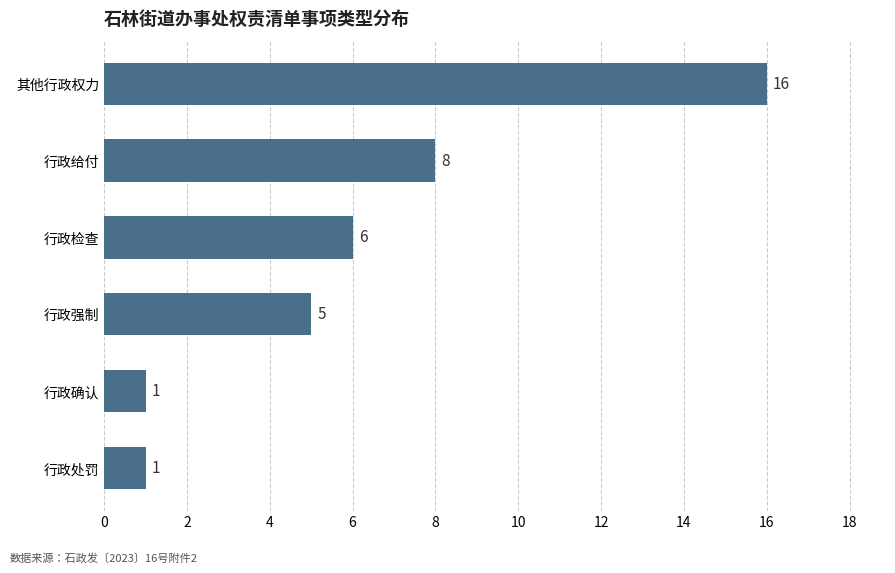

At which category does the chart reach its peak across all series?

其他行政权力